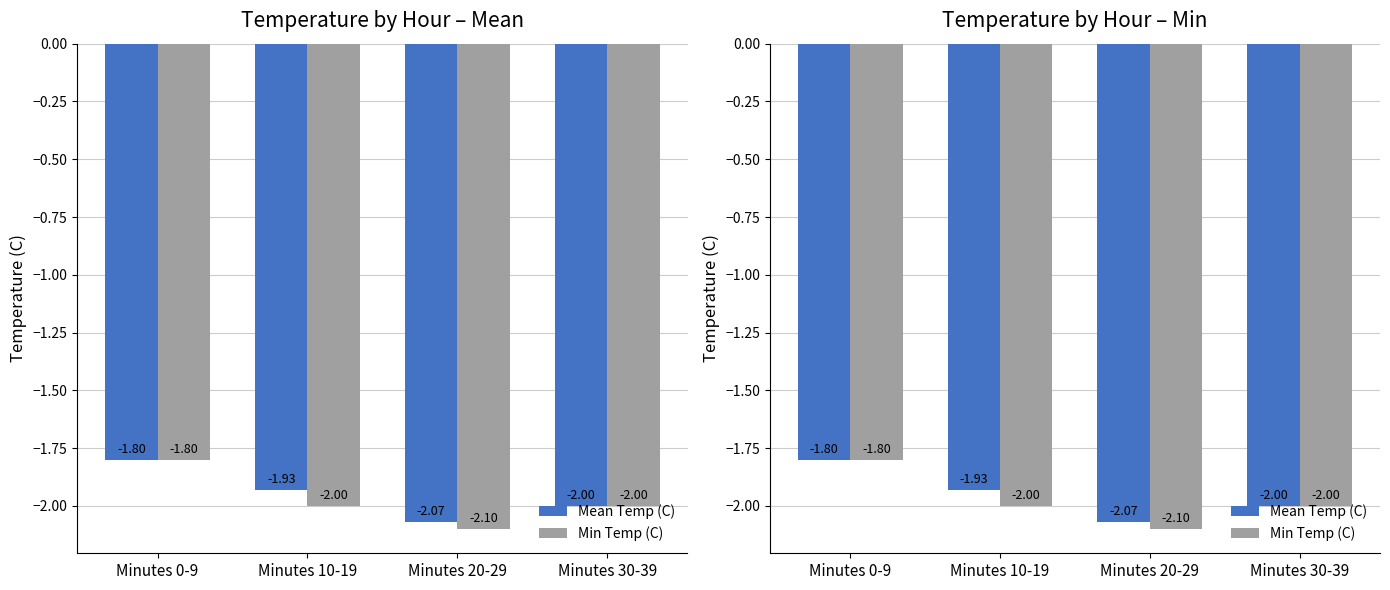

How many distinct data groups are displayed?

2